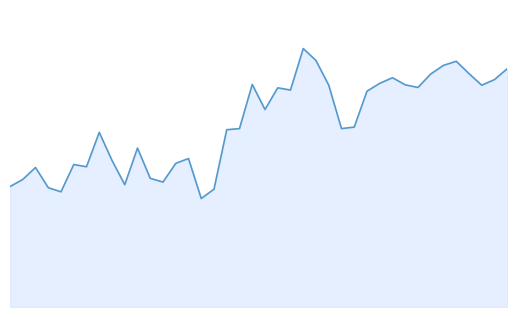

Does the chart have visible grid lines?

No